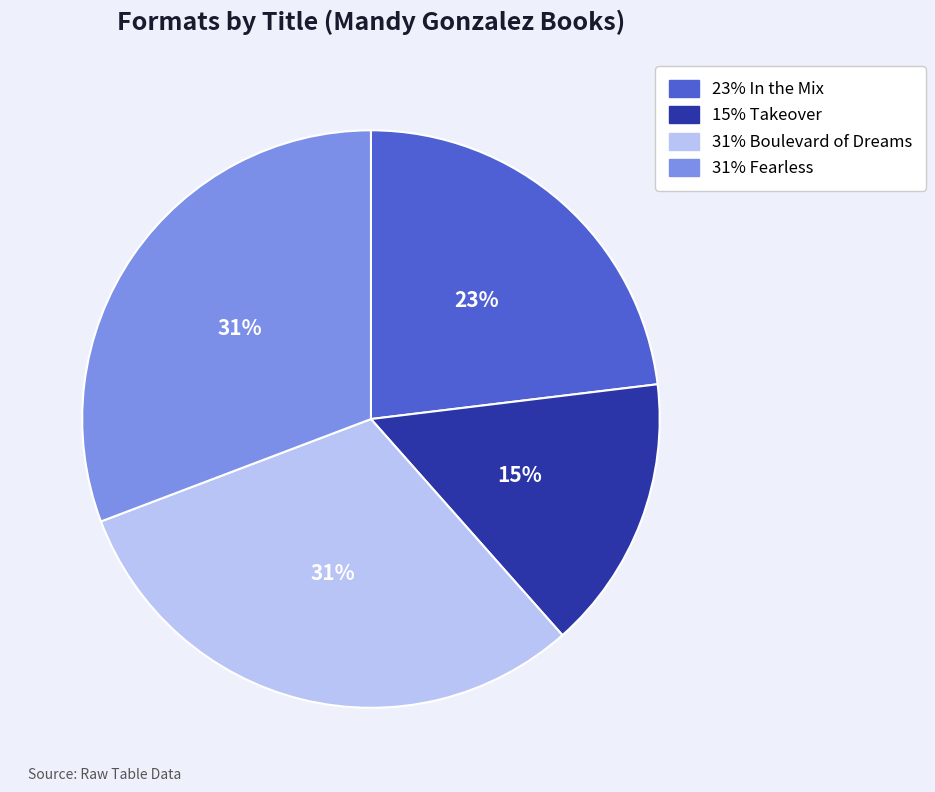

Is there any slice that represents more than half of the pie?

No